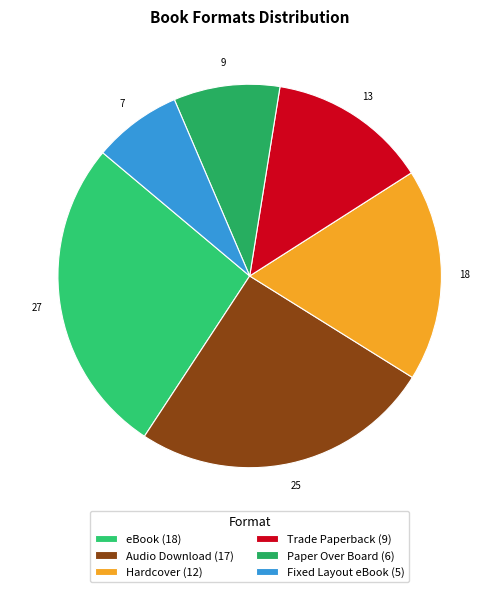

True or false: Hardcover accounts for 18% of the total.

True